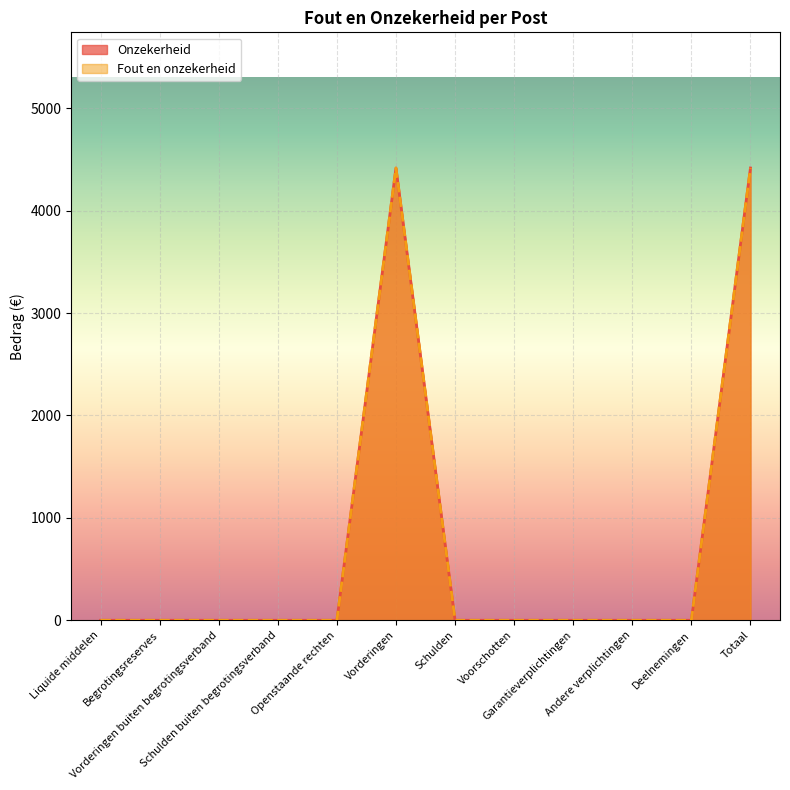

What is the value of the Onzekerheid point at the 12th from the left?

4417